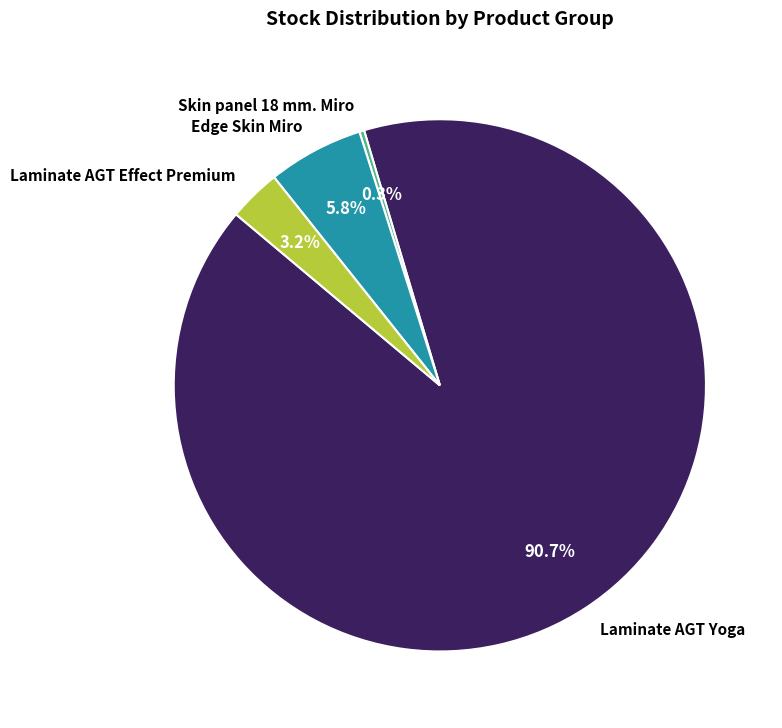

Rank the categories by value from lowest to highest.

Skin panel 18 mm. Miro, Laminate AGT Effect Premium, Edge Skin Miro, Laminate AGT Yoga